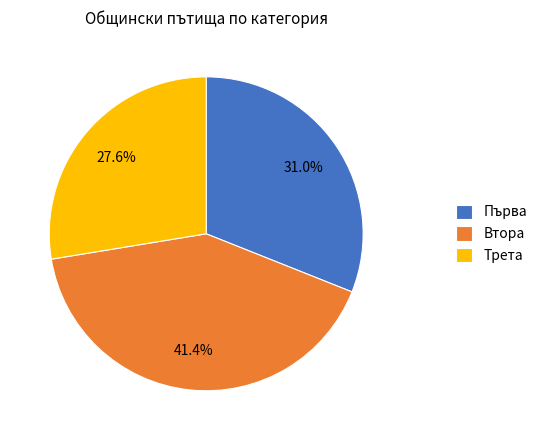

To the nearest percent, what is the average slice percentage?

33%